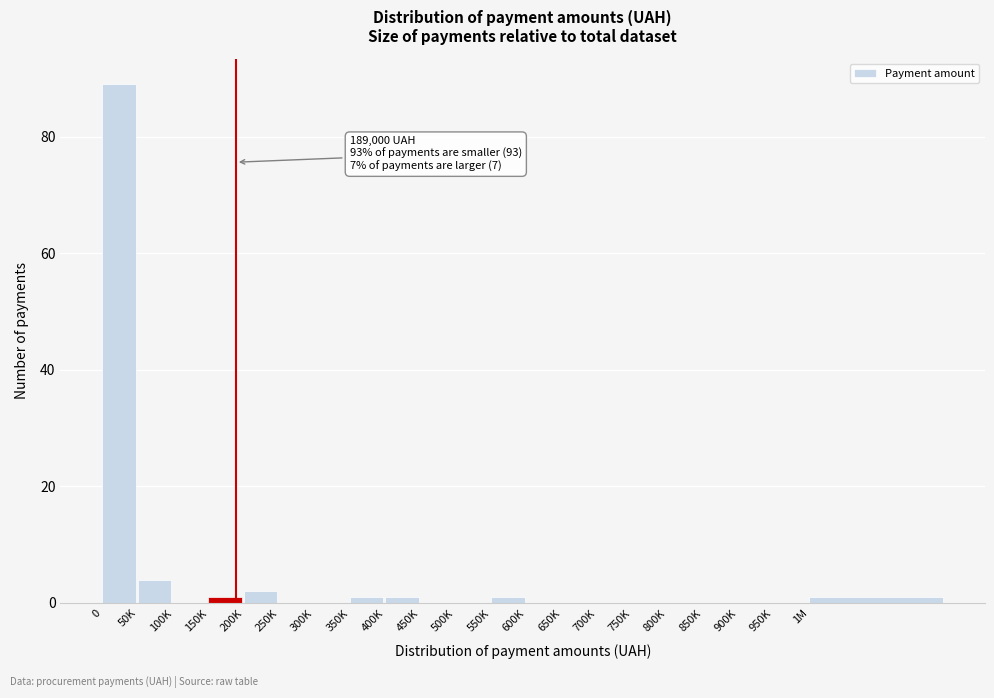

Reading left to right, transcribe all the data shown in this chart.

0=89	50K=4	100K=0	150K=1	200K=2	250K=0	300K=0	350K=1	400K=1	450K=0	500K=0	550K=1	600K=0	650K=0	700K=0	750K=0	800K=0	850K=0	900K=0	950K=0	1M=1